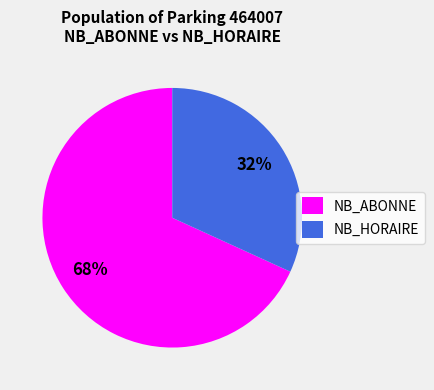

Is there any slice that represents more than half of the pie?

Yes